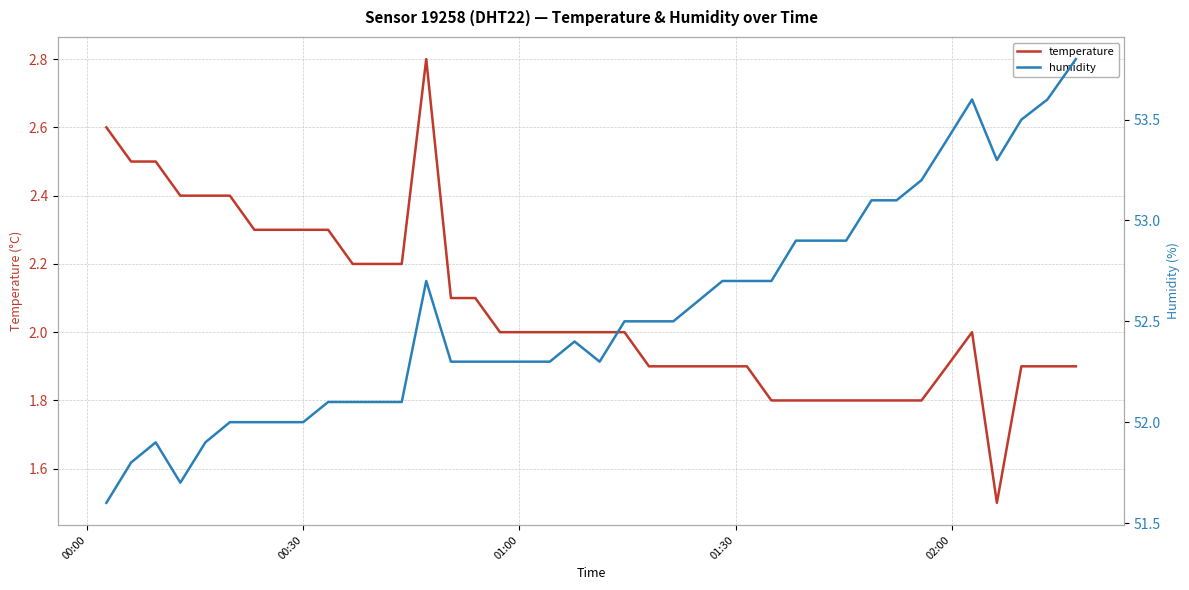

What is the lowest value of the temperature series?

1.5